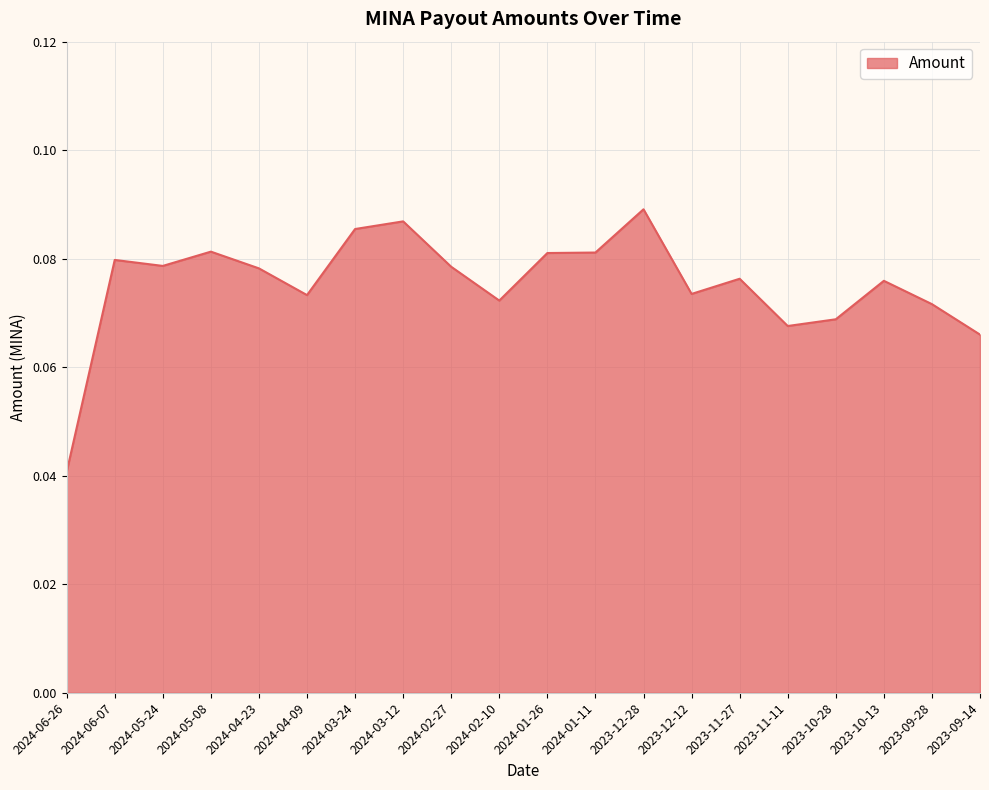

At which label is the value closest to 0?

2024-06-26